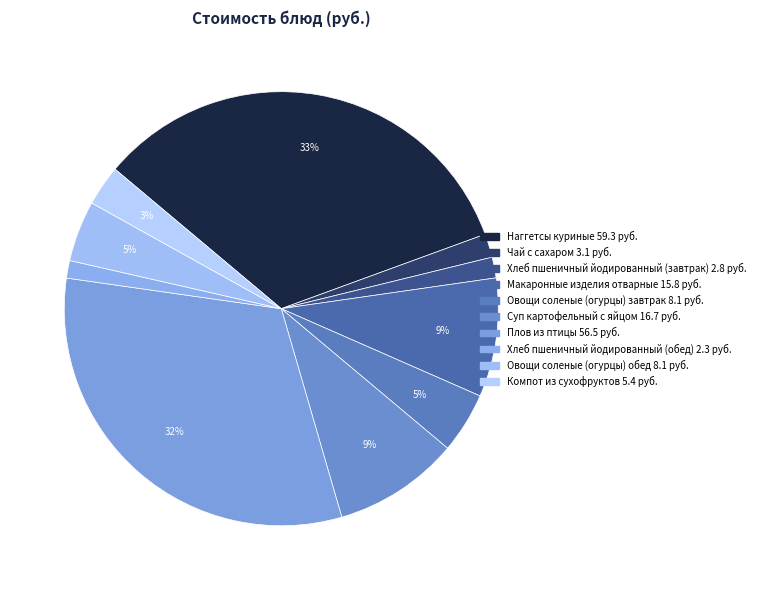

Is there any slice that represents more than half of the pie?

No